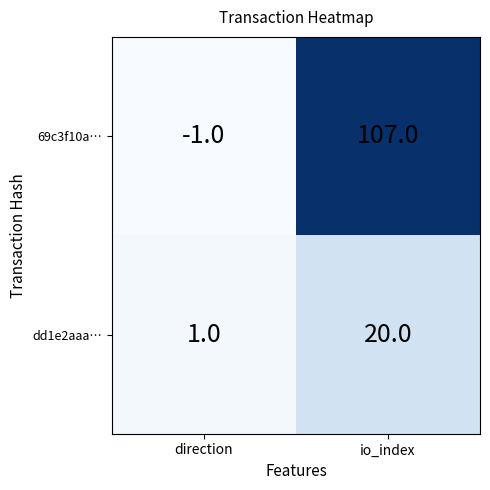

Reading right to left, extract all data points from this chart.

69c3f10a…: 107	-1
dd1e2aaa…: 20	1